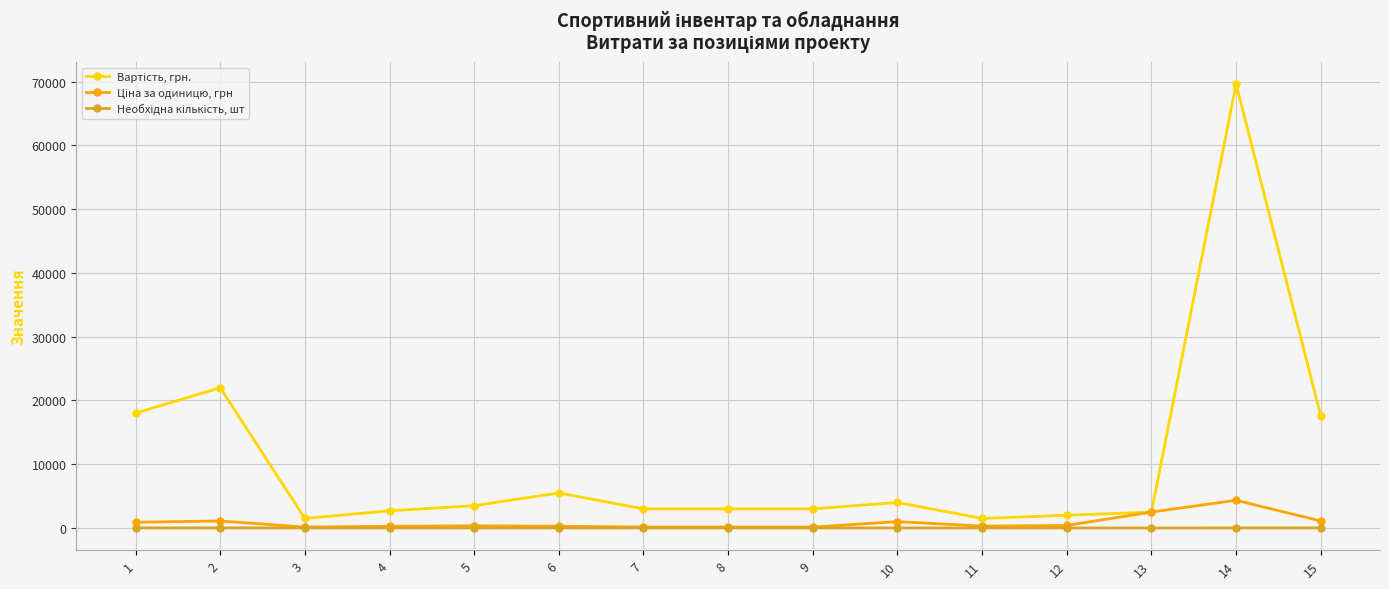

At which category is the sum across all series the highest?

14